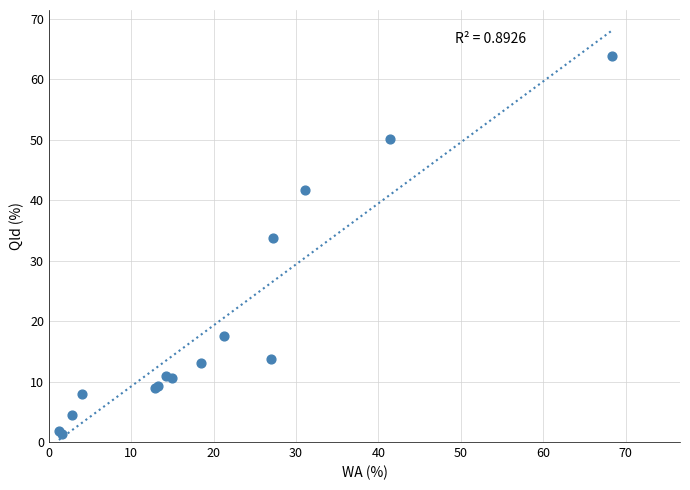

What Y value in the scatter plot is closest to 32?

33.7